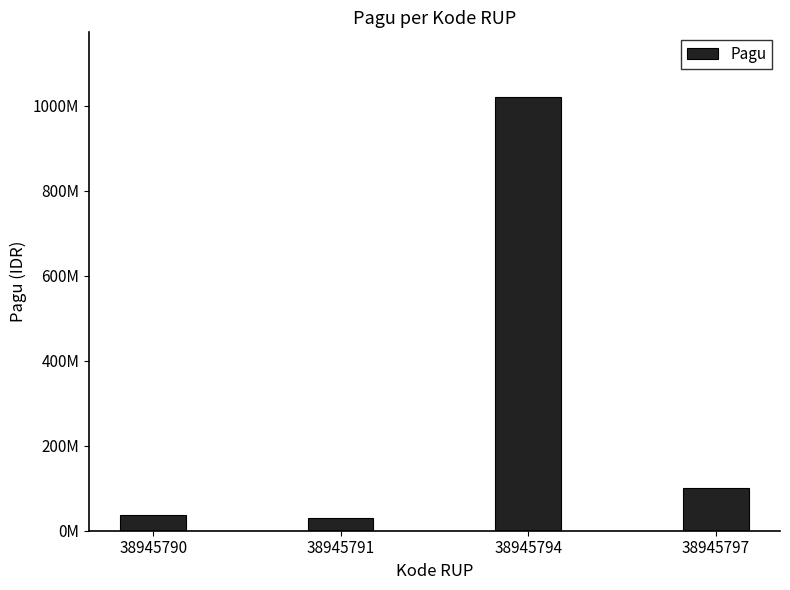

Does the chart contain any negative values?

No